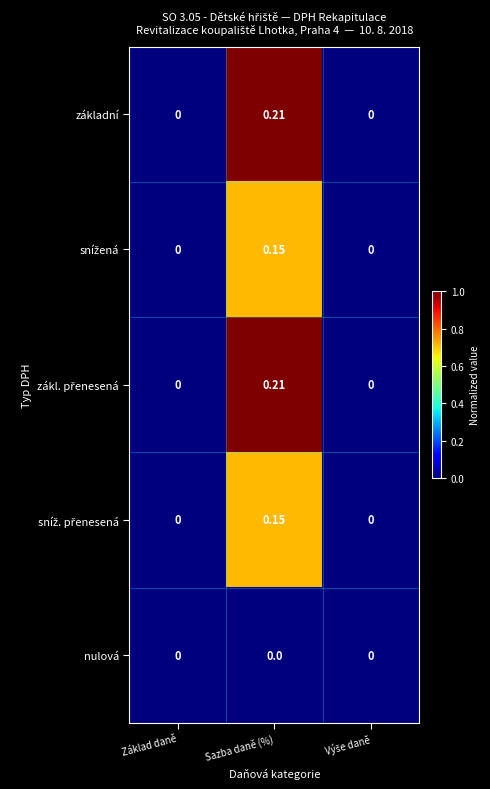

At which category is the sum across all series the highest?

Sazba daně (%)